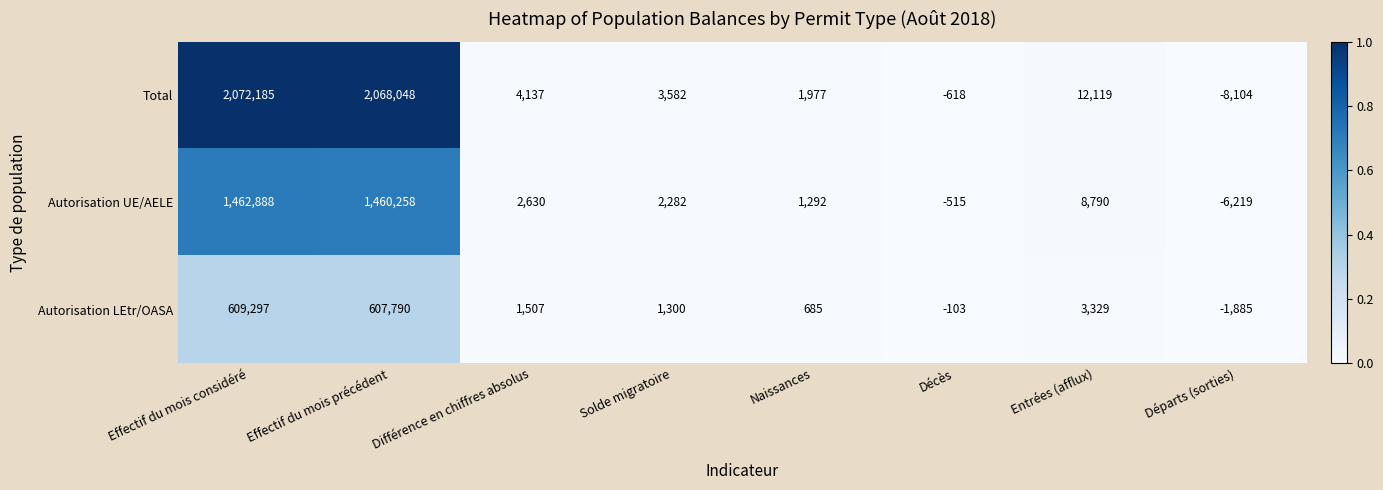

List the series in order of their overall mean, highest first.

Total, Autorisation UE/AELE, Autorisation LEtr/OASA